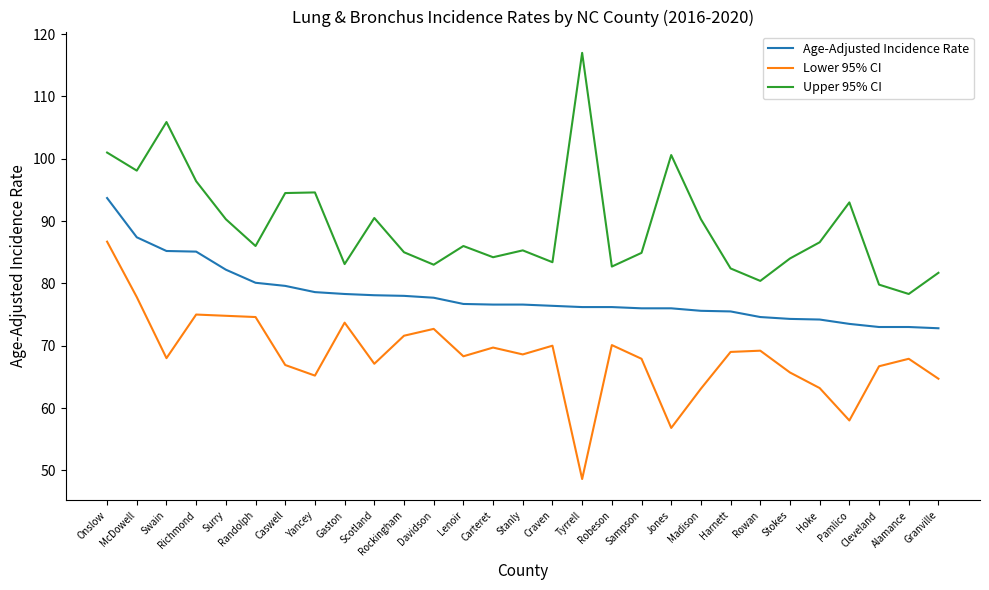

What position from the right is Stokes?

6